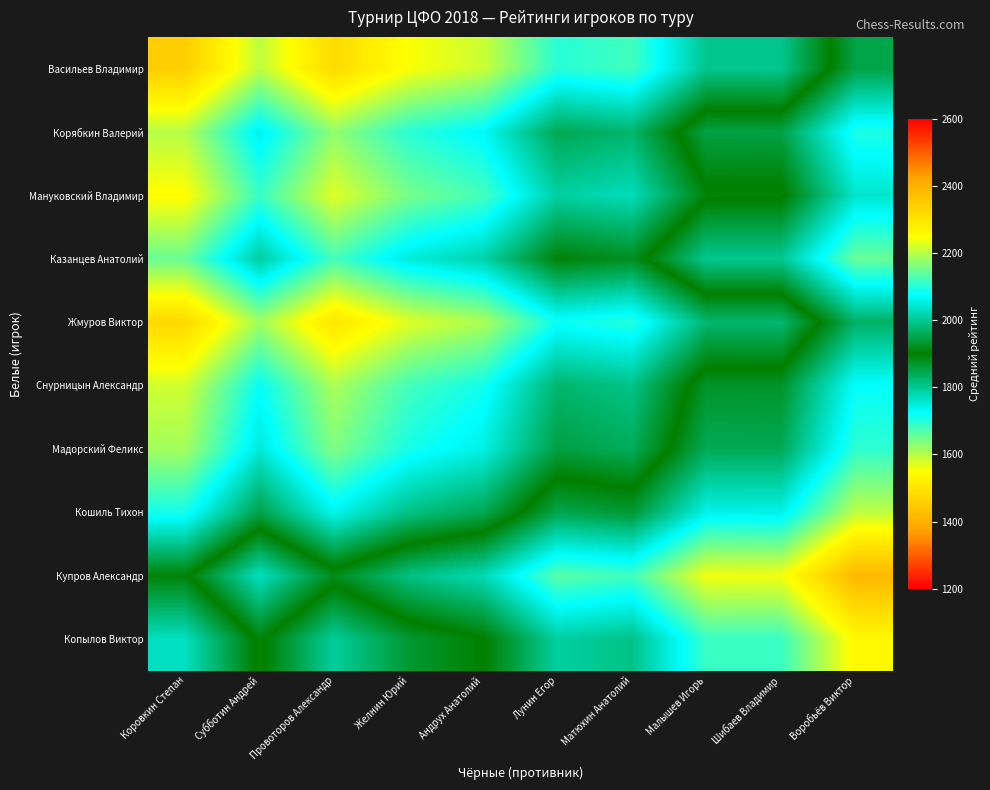

What is the spread (max minus min) of values at Малышев Игорь?

437.0